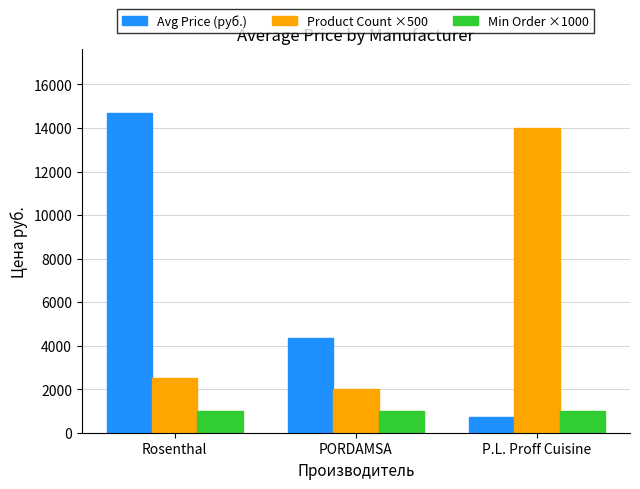

Are the bars grouped side by side (vs. stacked)?

Yes